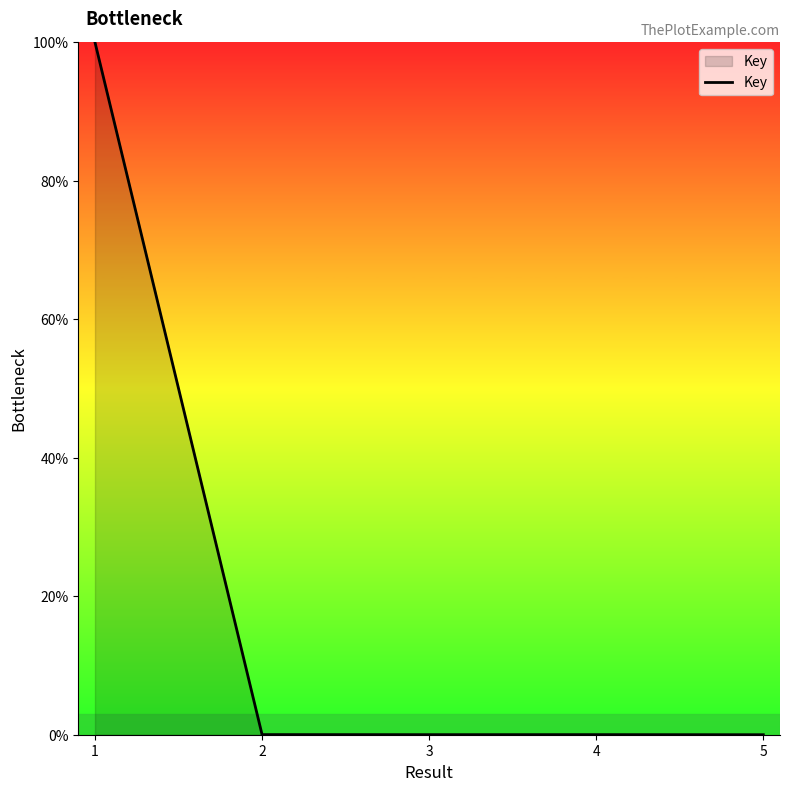

True or false: there are more than 2 points higher than both neighbors.

False